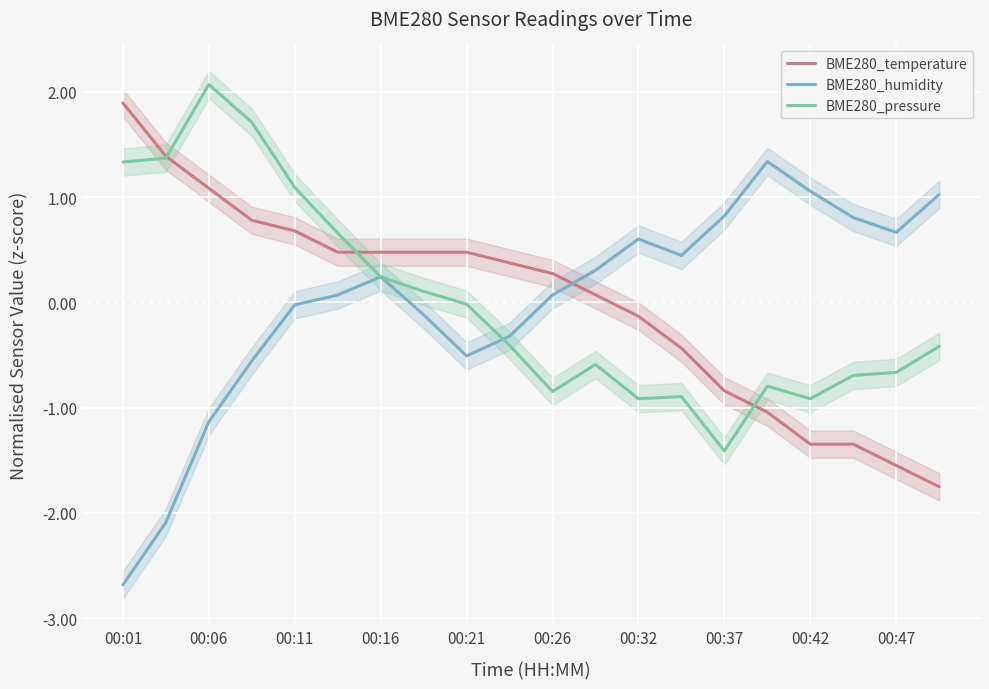

How many data points in BME280_pressure are less than 0?

12